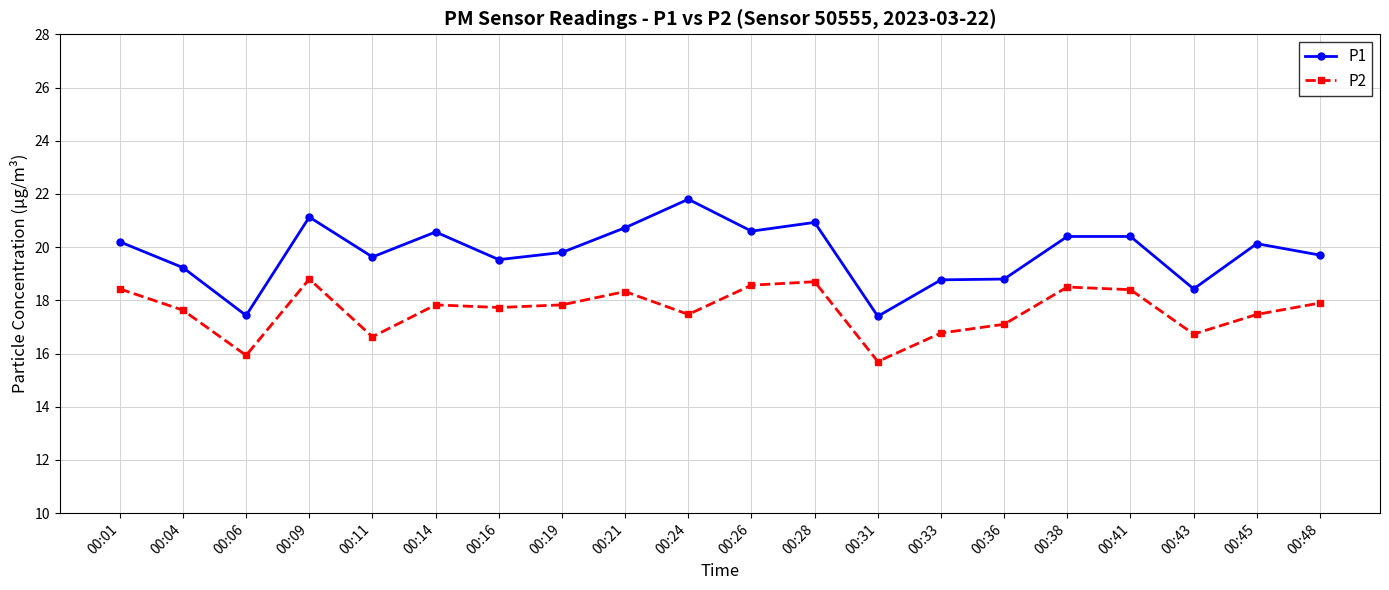

What is the greatest value displayed?

21.8